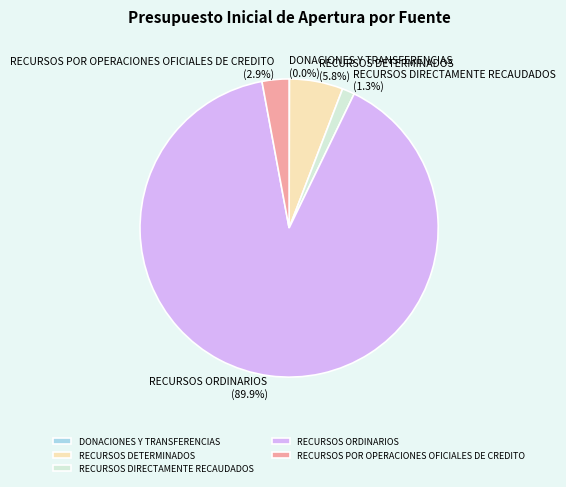

How much of the chart is everything except RECURSOS DETERMINADOS?

94.2%